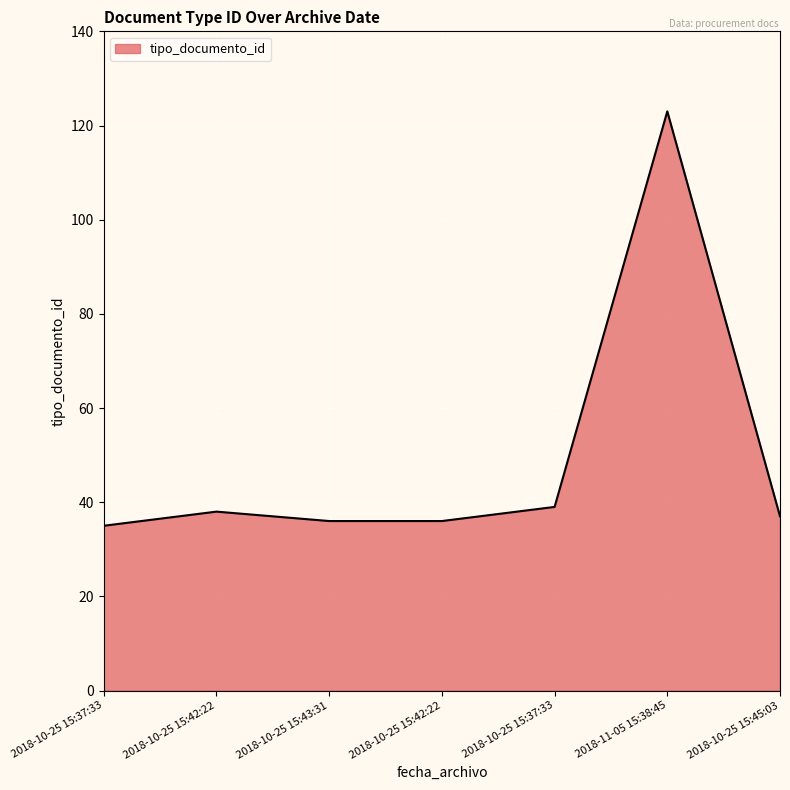

What is the difference between the second highest and minimum values?

4